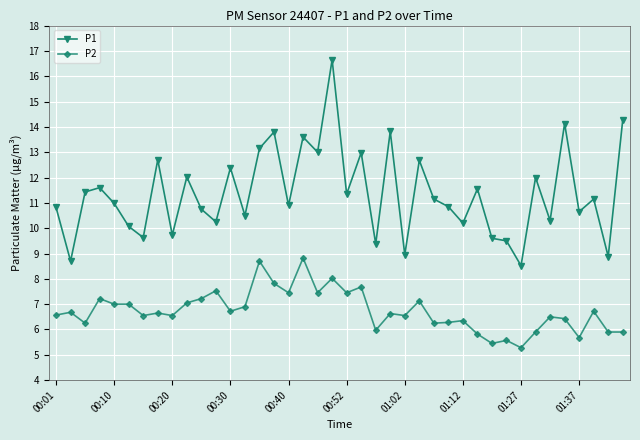

List the series in order of their overall mean, highest first.

P1, P2